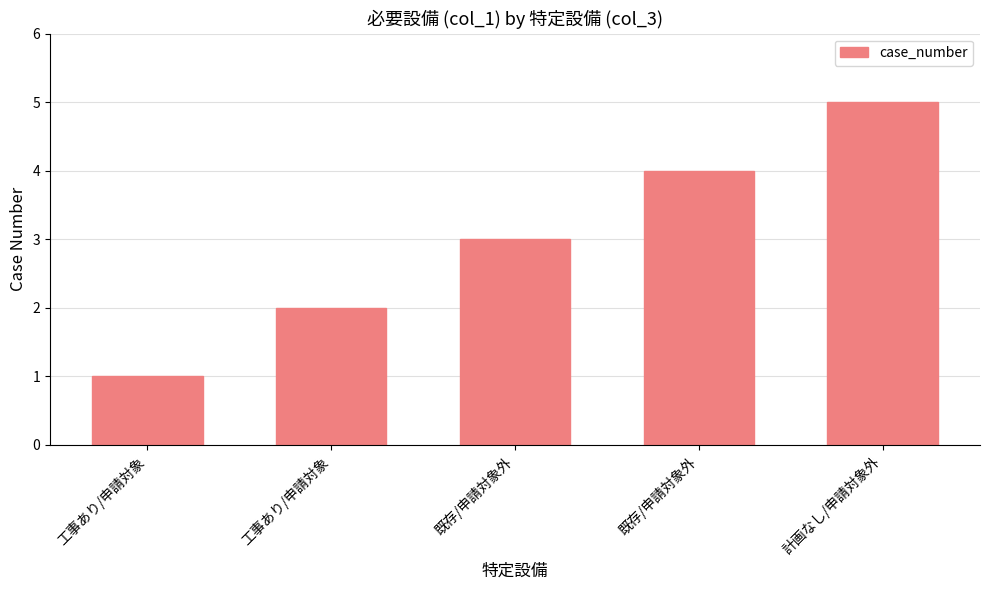

What is the minimum value shown in the chart?

1